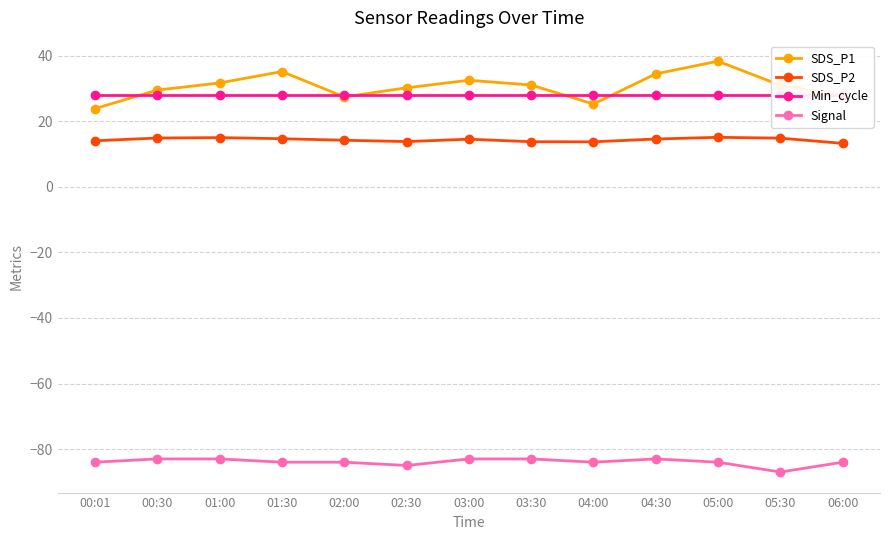

Reading right to left, extract all data points from this chart.

SDS_P1: 06:00=27.7	05:30=30.9	05:00=38.3	04:30=34.4	04:00=25.2	03:30=31.0	03:00=32.5	02:30=30.2	02:00=27.4	01:30=35.1	01:00=31.6	00:30=29.5	00:01=23.8
SDS_P2: 06:00=13.2	05:30=14.8	05:00=15.1	04:30=14.6	04:00=13.7	03:30=13.7	03:00=14.5	02:30=13.8	02:00=14.2	01:30=14.7	01:00=15.0	00:30=14.8	00:01=14.0
Min_cycle: 06:00=28.0	05:30=28.0	05:00=28.0	04:30=28.0	04:00=28.0	03:30=28.0	03:00=28.0	02:30=28.0	02:00=28.0	01:30=28.0	01:00=28.0	00:30=28.0	00:01=28.0
Signal: 06:00=-84.0	05:30=-87.0	05:00=-84.0	04:30=-83.0	04:00=-84.0	03:30=-83.0	03:00=-83.0	02:30=-85.0	02:00=-84.0	01:30=-84.0	01:00=-83.0	00:30=-83.0	00:01=-84.0